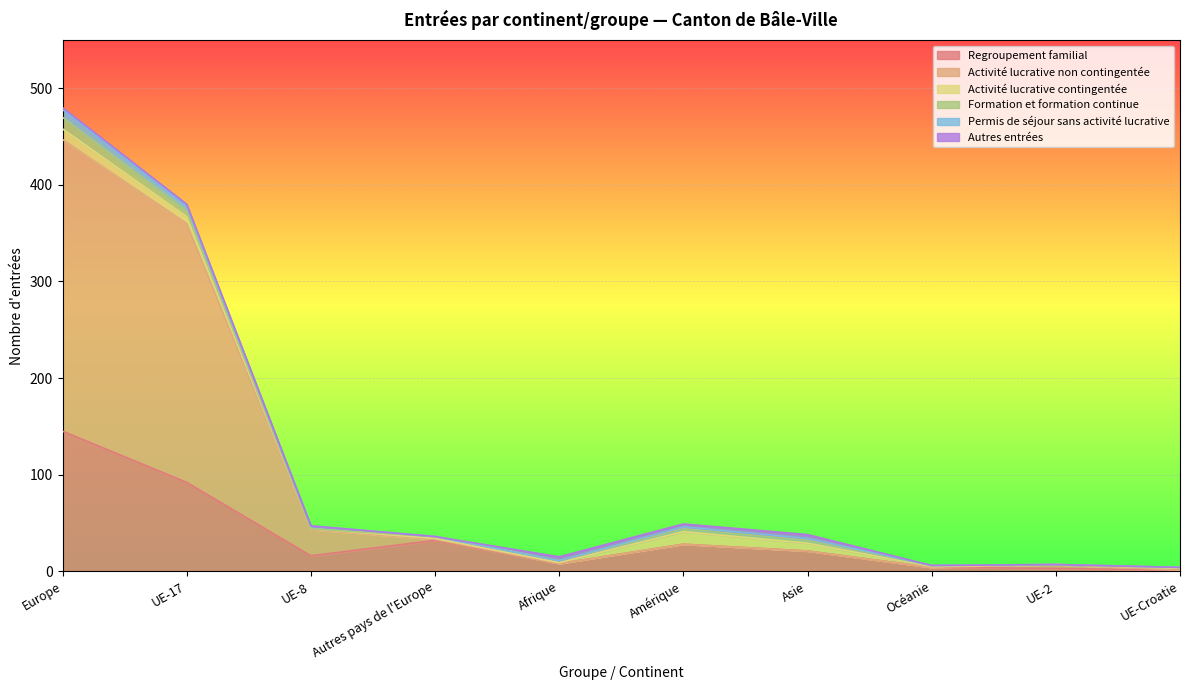

How many data points in Permis de séjour sans activité lucrative are above 2?

3